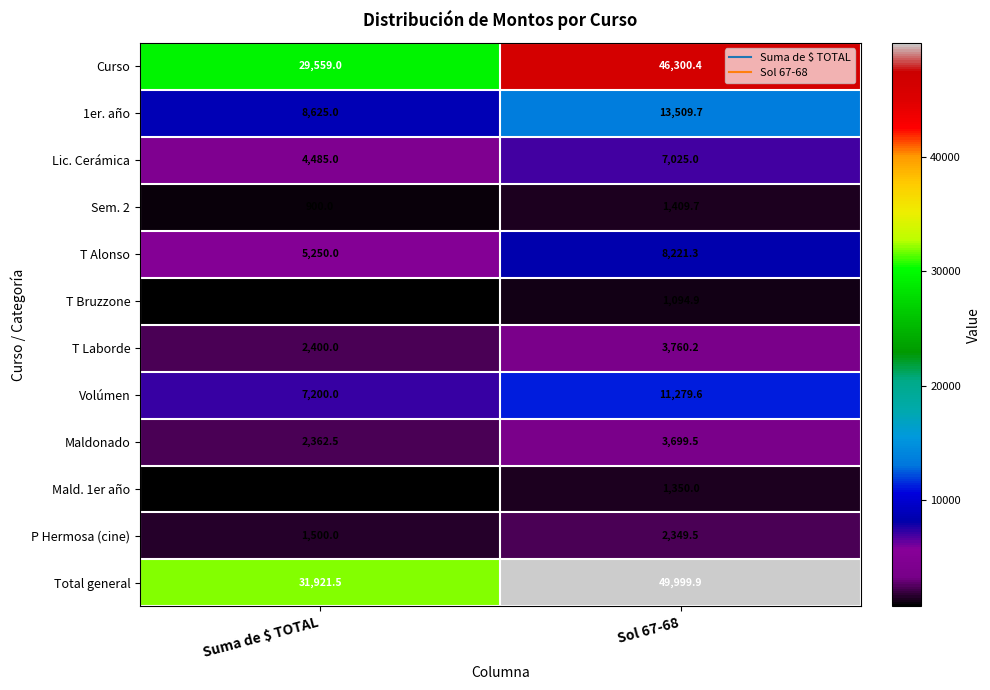

Reading left to right, what are all the values shown in this chart?

Curso: Suma de $ TOTAL=29559.0	Sol 67-68=46300.4
1er. año: Suma de $ TOTAL=8625.0	Sol 67-68=13509.7
Lic. Cerámica: Suma de $ TOTAL=4485.0	Sol 67-68=7025.0
Sem. 2: Suma de $ TOTAL=900.0	Sol 67-68=1409.7
T Alonso: Suma de $ TOTAL=5250.0	Sol 67-68=8221.3
T Bruzzone: Suma de $ TOTAL=699.0	Sol 67-68=1094.9
T Laborde: Suma de $ TOTAL=2400.0	Sol 67-68=3760.2
Volúmen: Suma de $ TOTAL=7200.0	Sol 67-68=11279.6
Maldonado: Suma de $ TOTAL=2362.5	Sol 67-68=3699.5
Mald. 1er año: Suma de $ TOTAL=862.5	Sol 67-68=1350.0
P Hermosa (cine): Suma de $ TOTAL=1500.0	Sol 67-68=2349.5
Total general: Suma de $ TOTAL=31921.5	Sol 67-68=49999.9